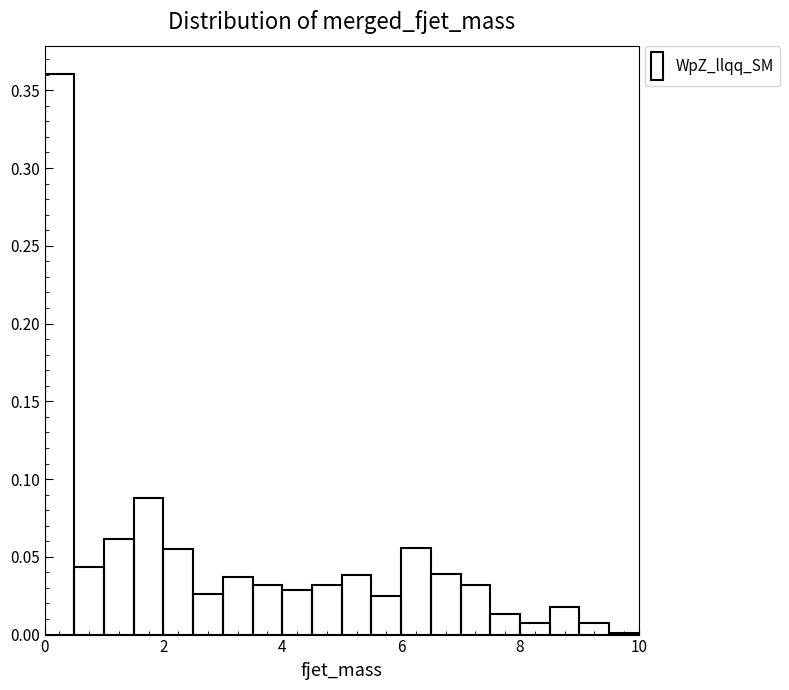

Read against the x-axis, roughly where is the centre of the tallest bar?

0.2